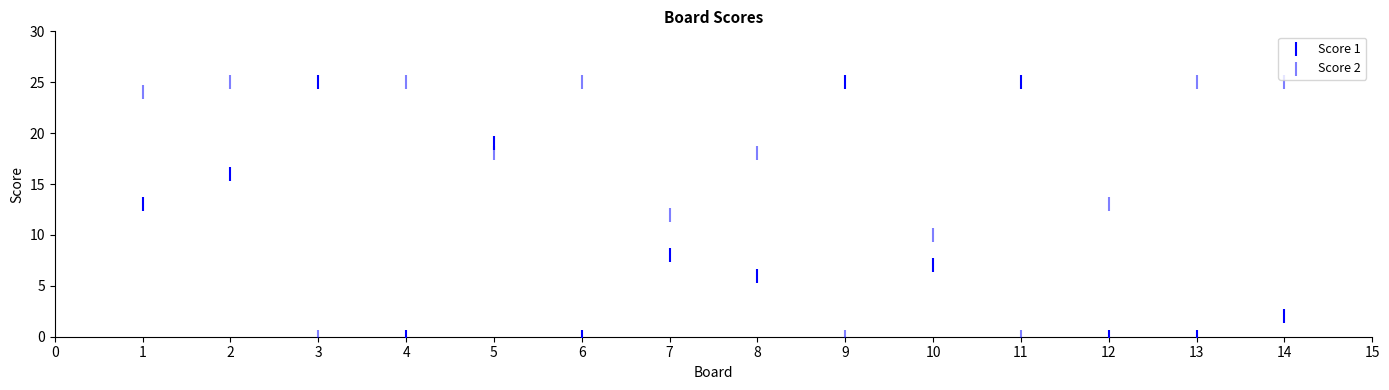

How many data points are displayed?

28